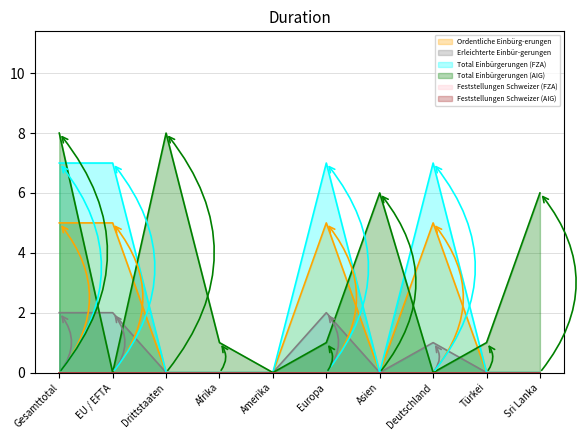

The Ordentliche Einbürg-erungen series shows 5 at EU / EFTA. True or false?

True